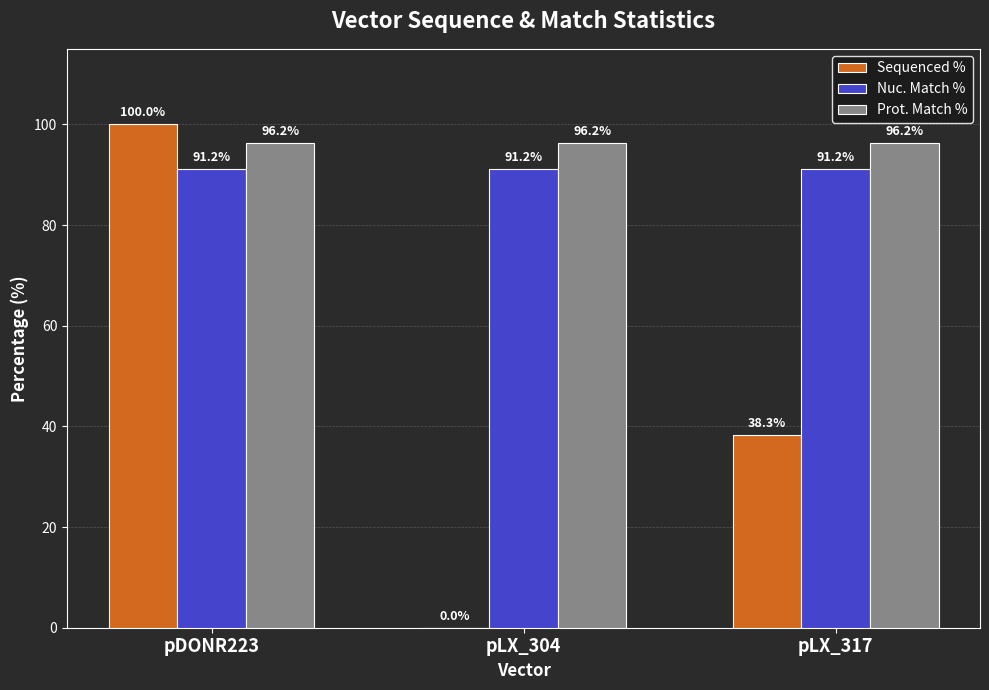

The value of Sequenced % at pDONR223 is 172.8. True or false?

False